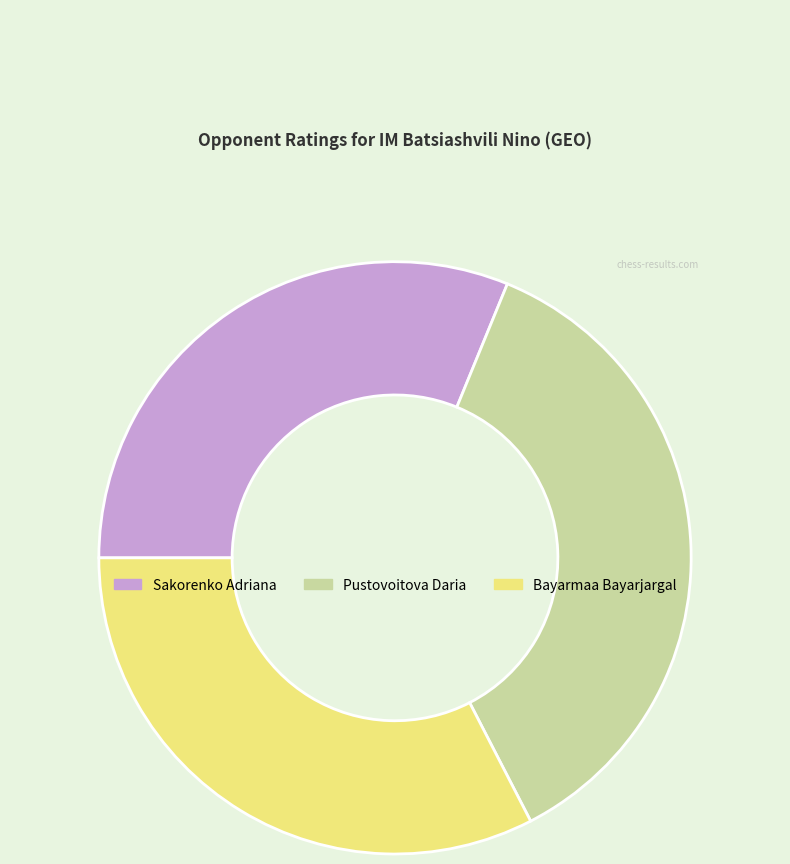

What is the largest slice in the pie chart?

Pustovoitova Daria